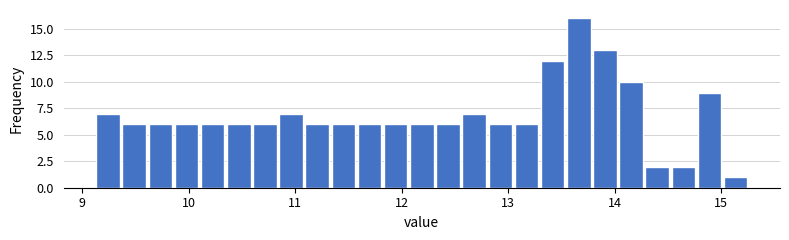

Read against the x-axis, roughly where is the centre of the tallest bar?

13.7